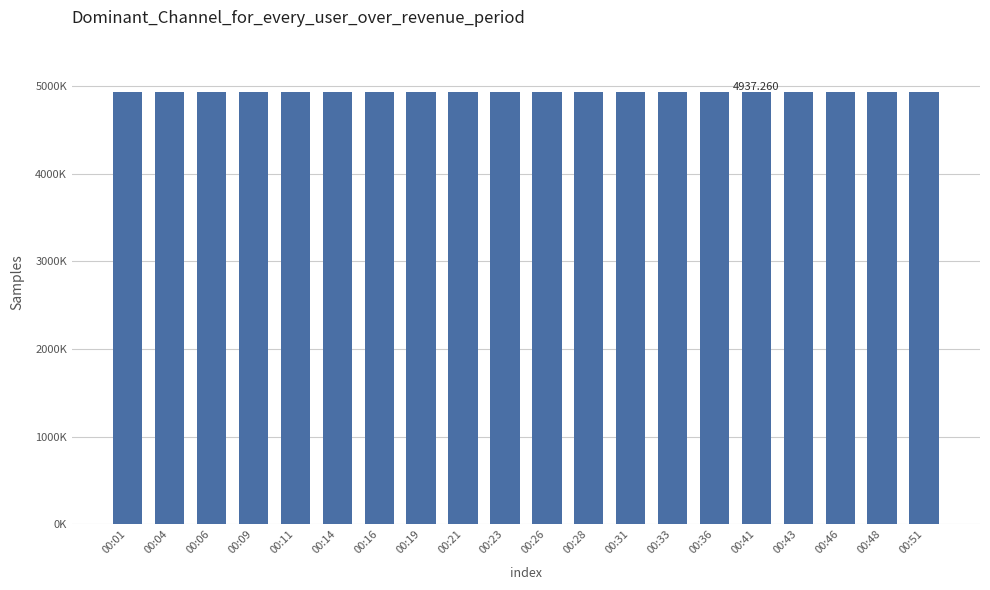

Is it true that the value at 00:14 is 8663.4?

False